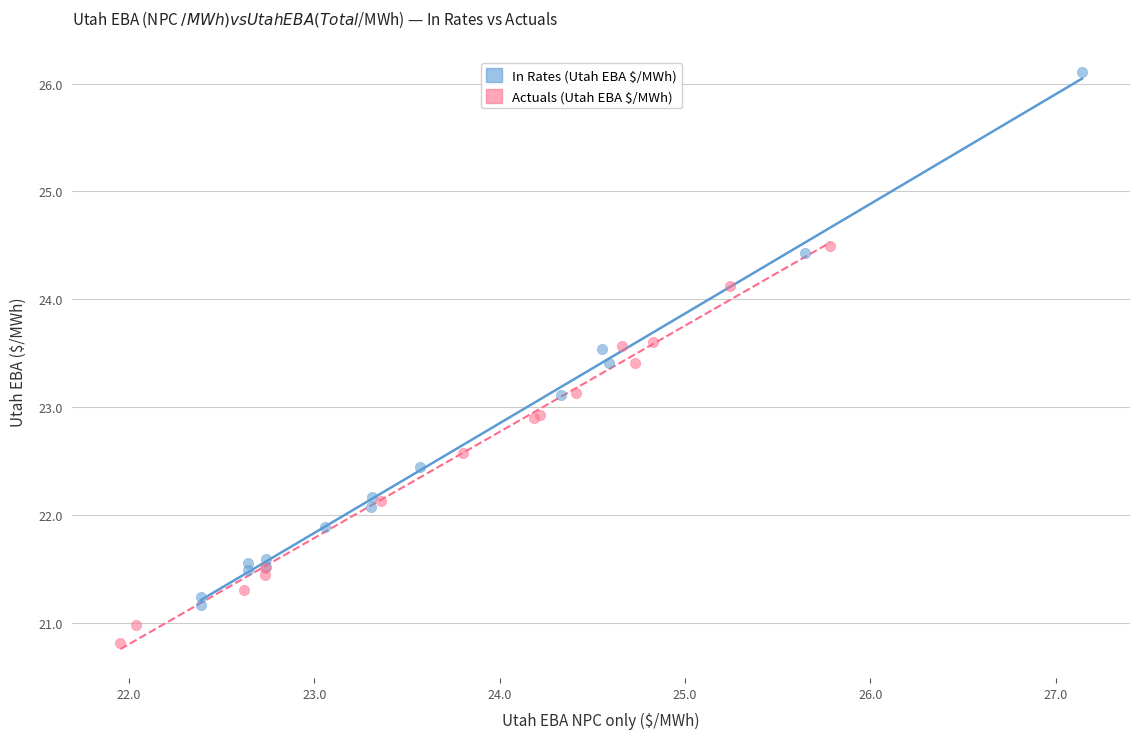

Which series has the largest Y range (max minus min)?

In Rates (Utah EBA $/MWh)